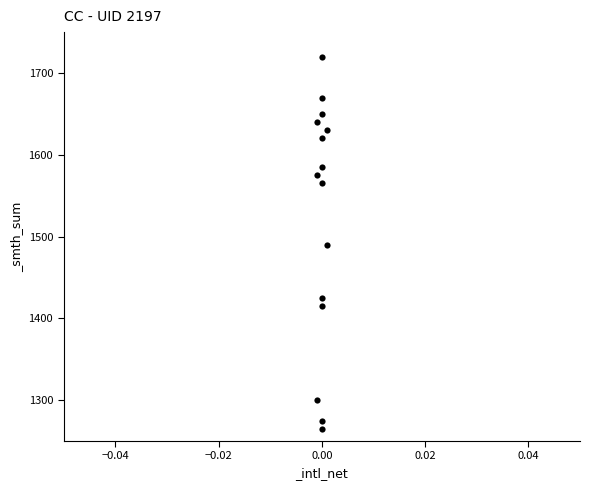

What is the range of Y values (max minus min)?

455